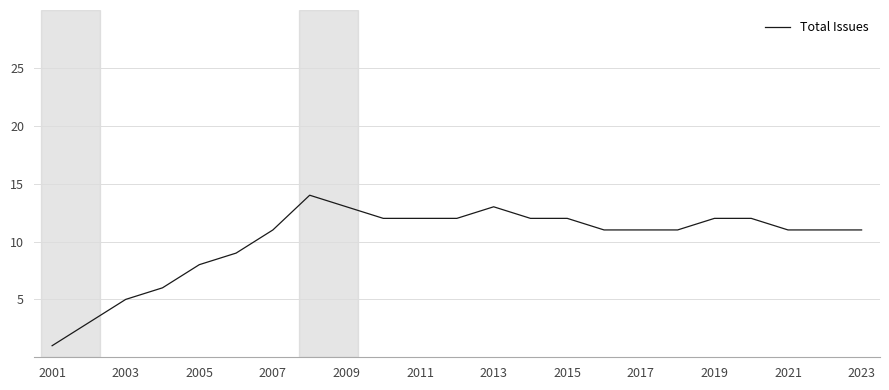

Reading right to left, transcribe all the data shown in this chart.

11	11	11	12	12	11	11	11	12	12	13	12	12	12	13	14	11	9	8	6	5	3	1